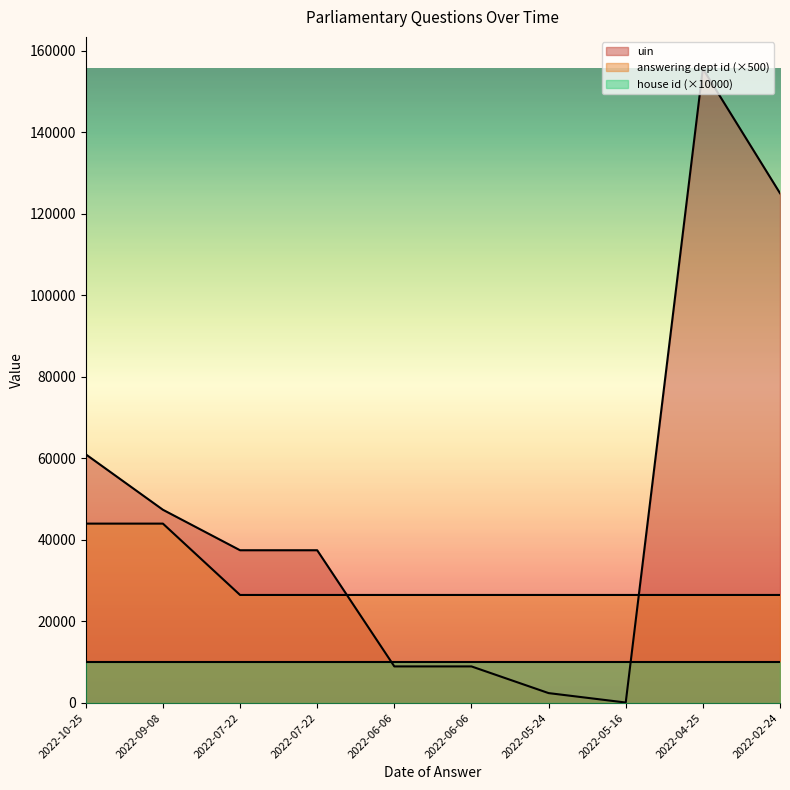

What are all the series names shown in the legend?

uin, answering dept id (×500), house id (×10000)